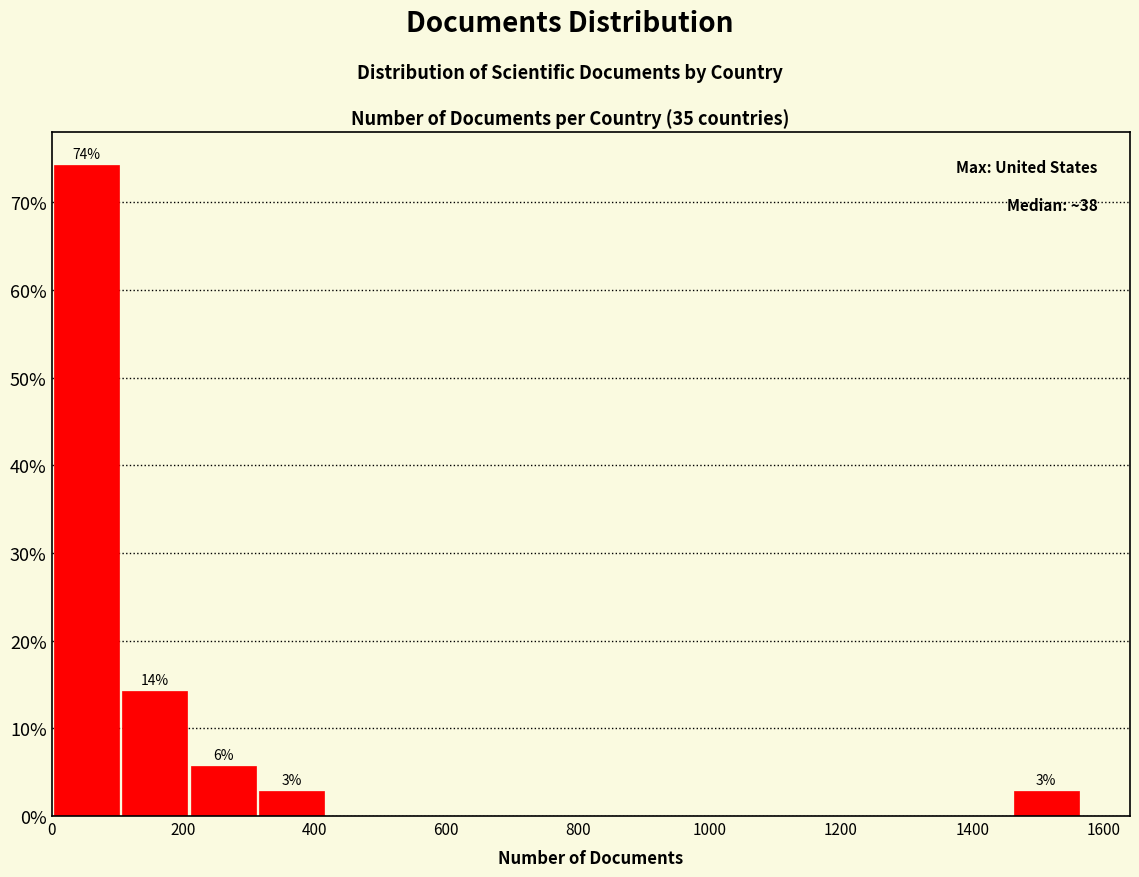

Over which range of the x-axis is the bar tallest?

0 to 100